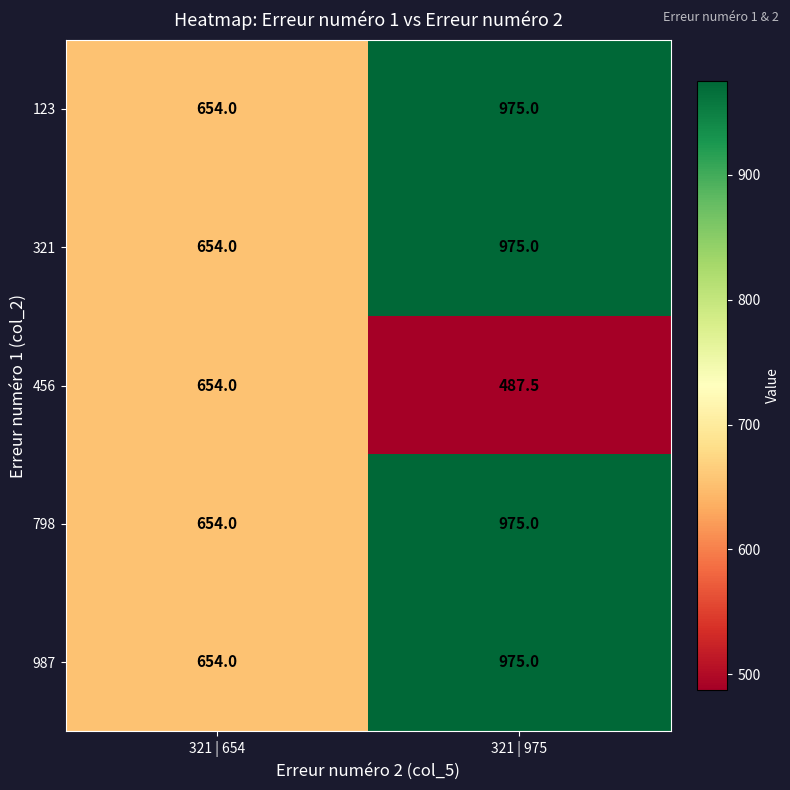

Rank the categories by 321 value from lowest to highest.

321 | 654, 321 | 975